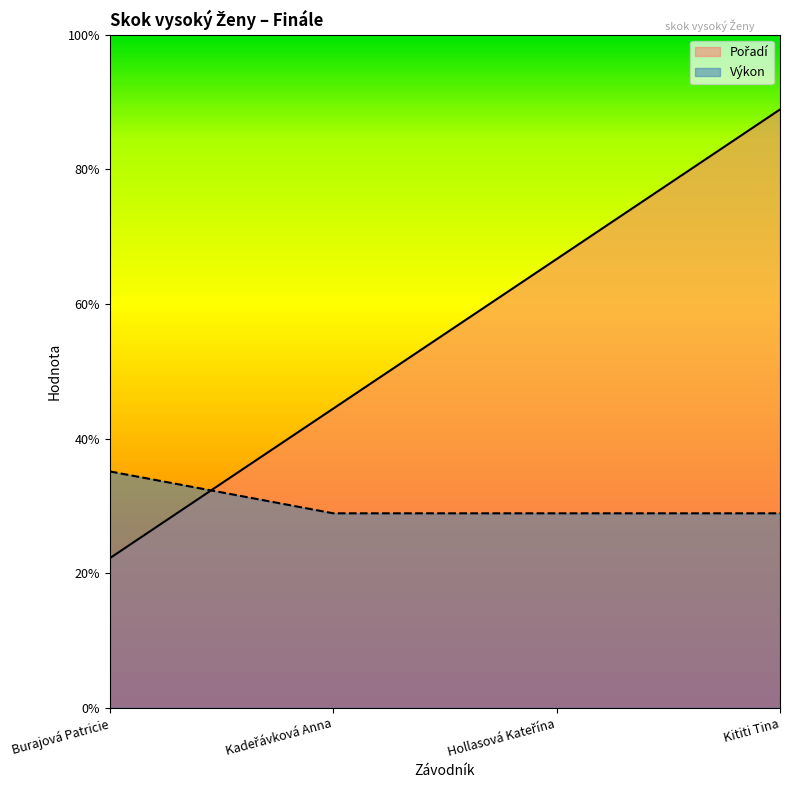

How many data points in Pořadí are less than 3?

2